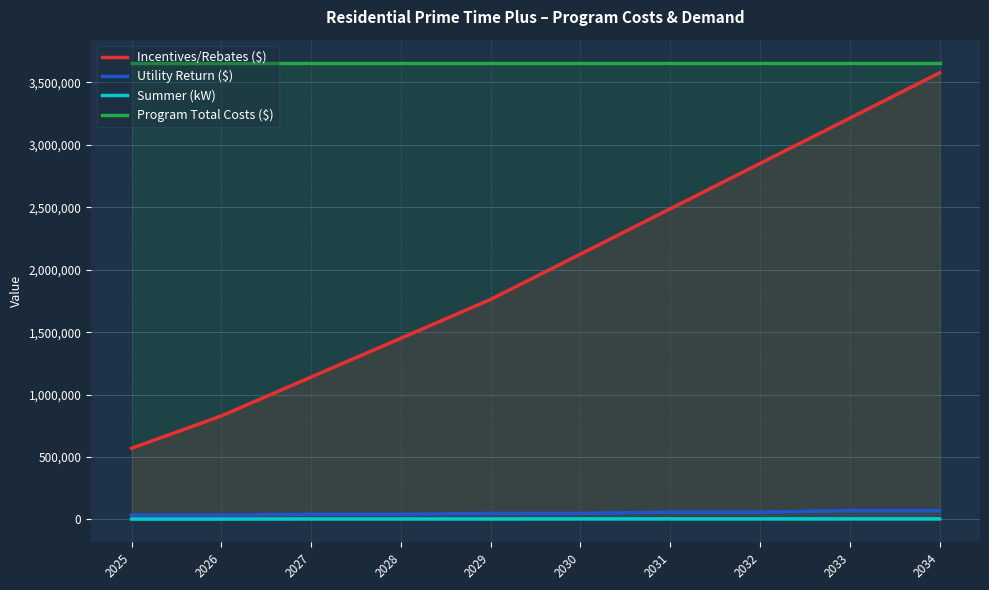

At how many categories does at least one series exceed 390285?

10